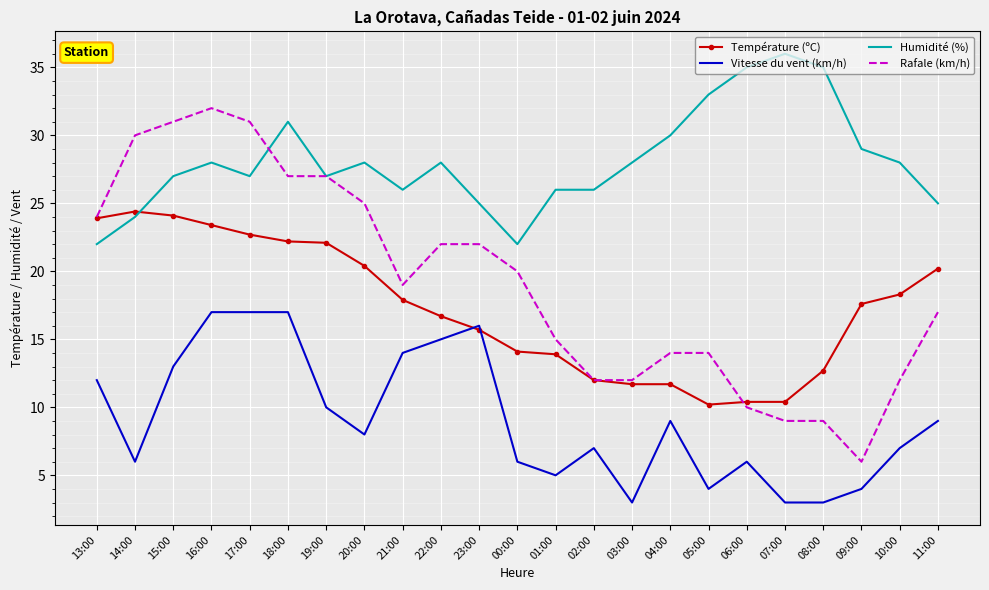

What is the spread (max minus min) of values at 03:00?

25.0